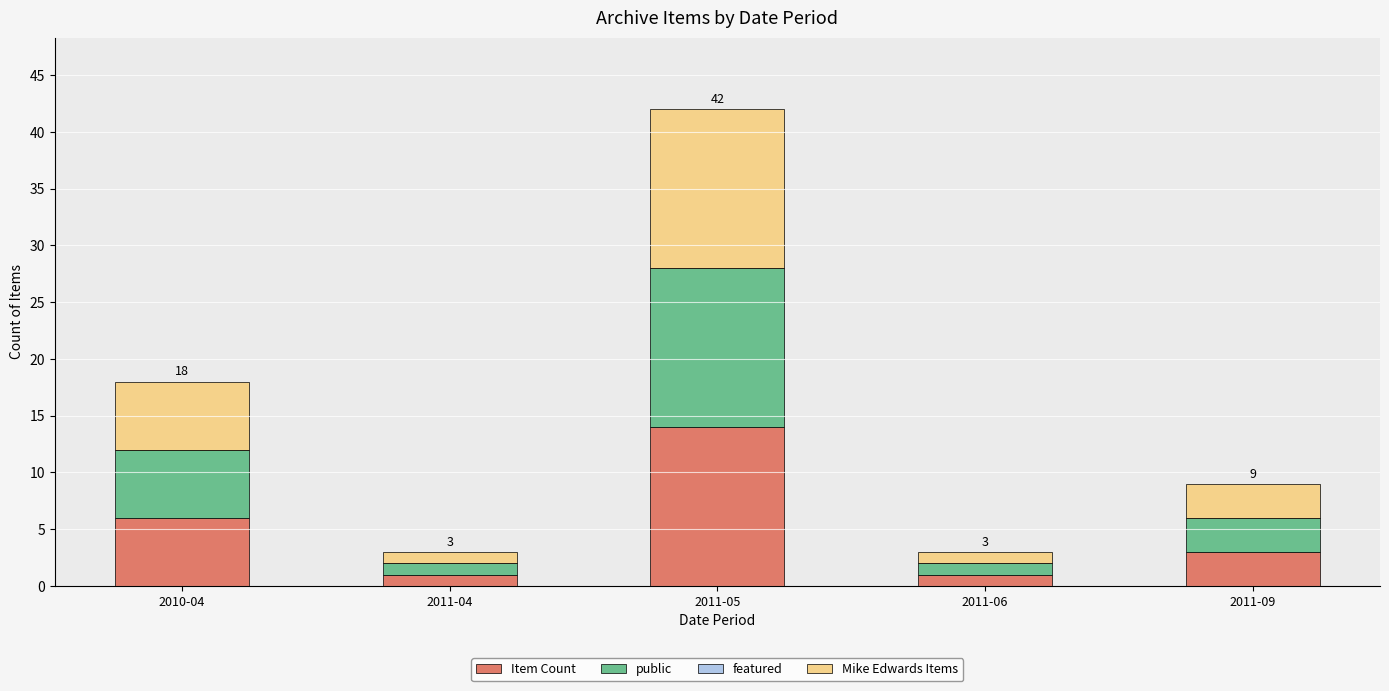

Which category has the highest value in the Item Count series?

2011-05